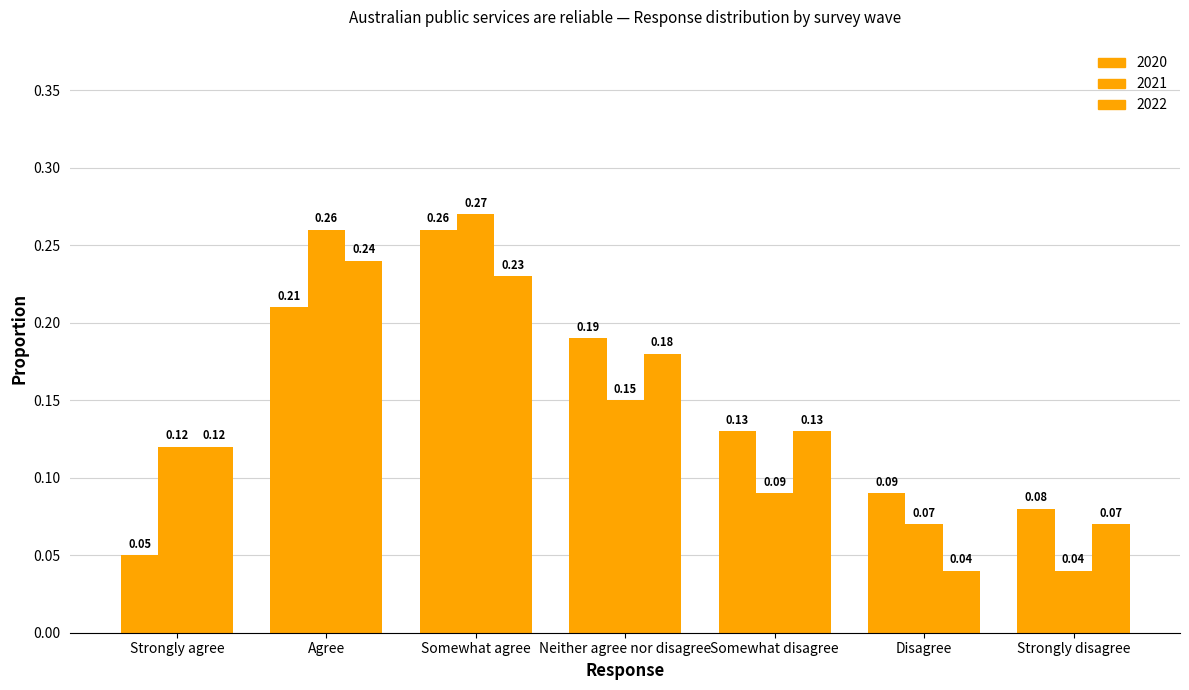

Does the chart contain any negative values?

No